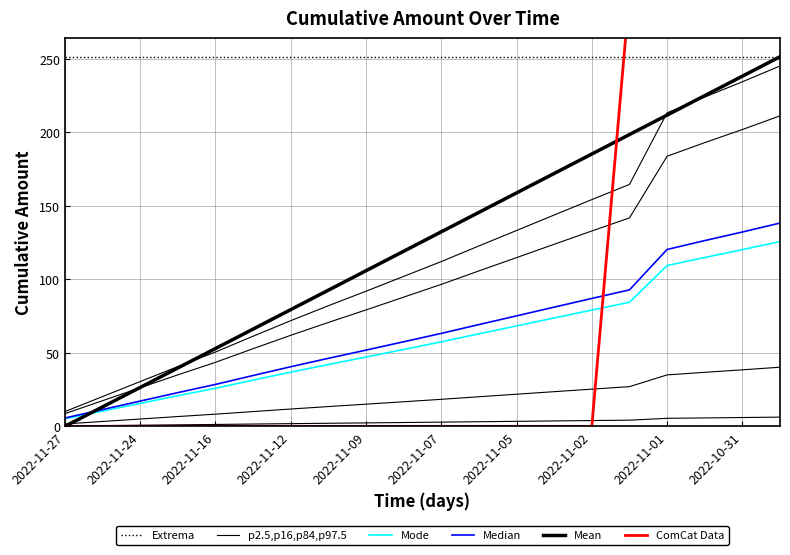

True or false: Median has more than 0 interior local peaks.

False